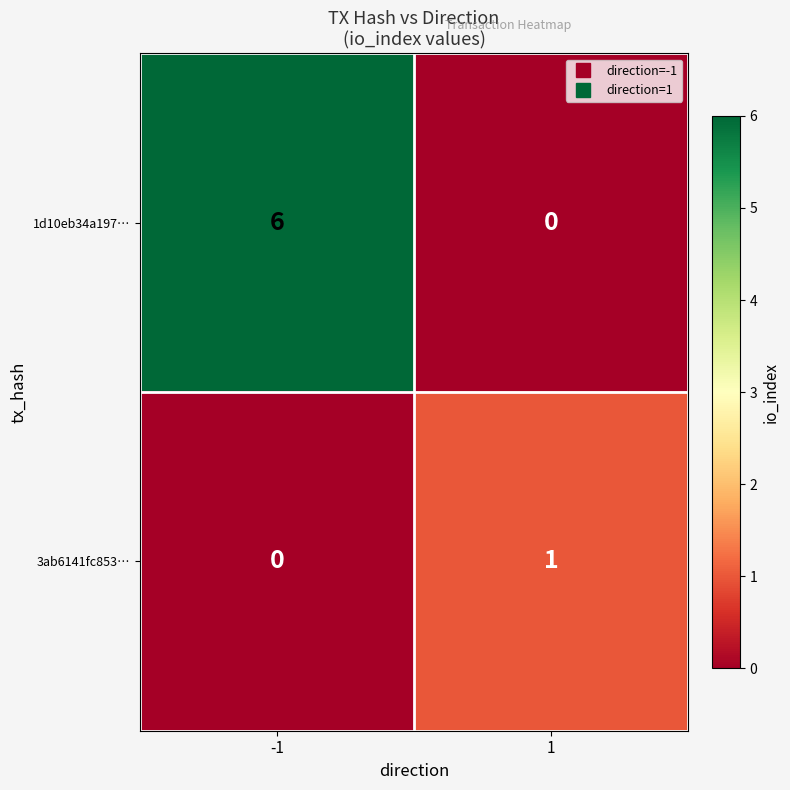

Which series has the widest spread of values?

1d10eb34a197…